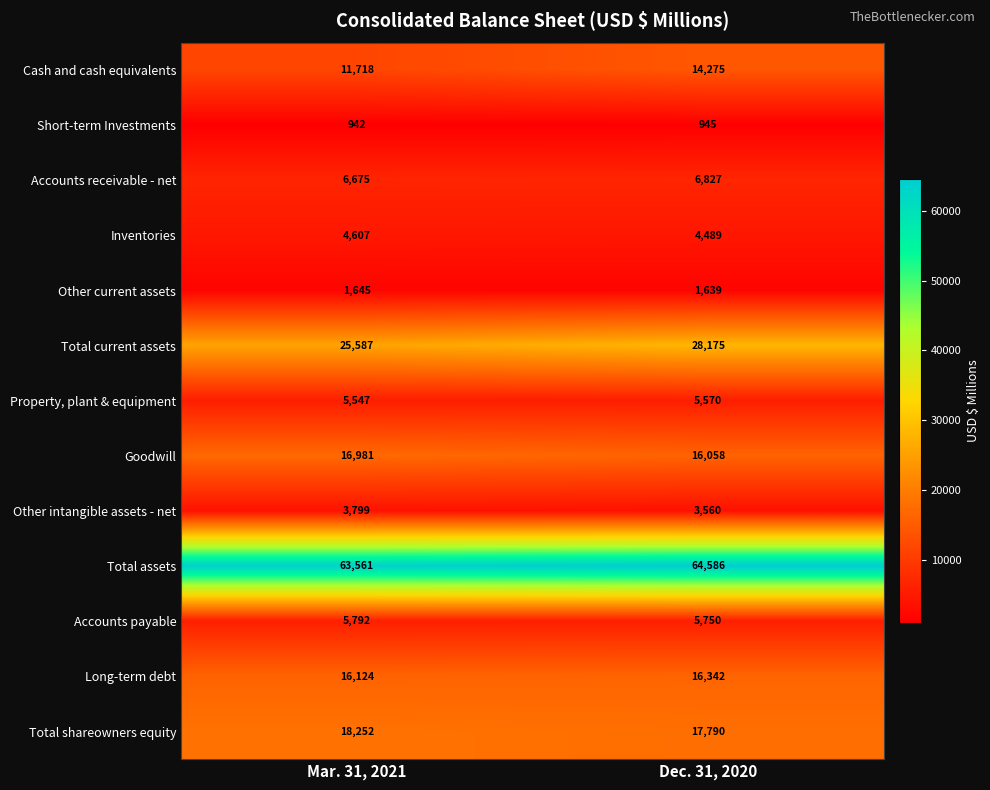

What is the total value across all series at Dec. 31, 2020?

186006